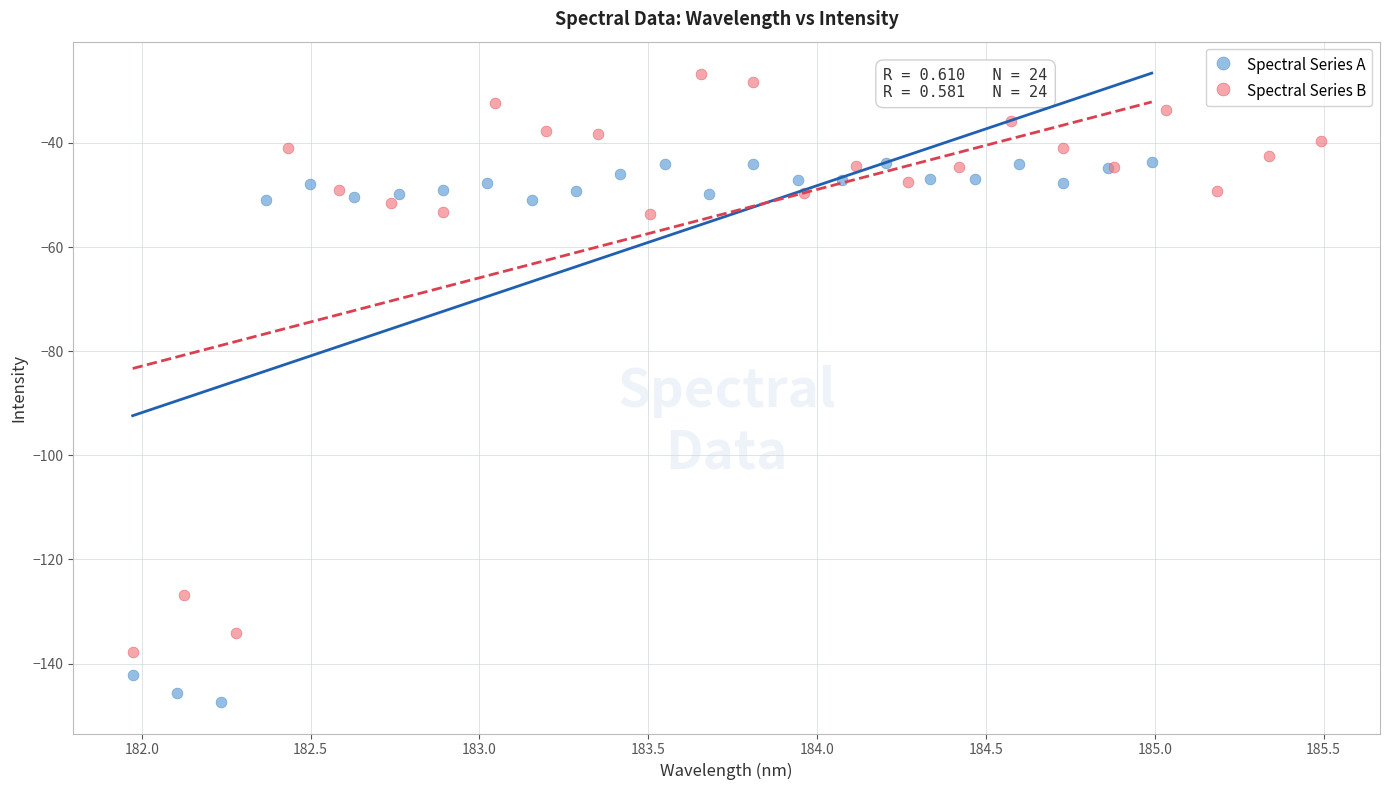

Which series contains the highest Y value?

Spectral Series B